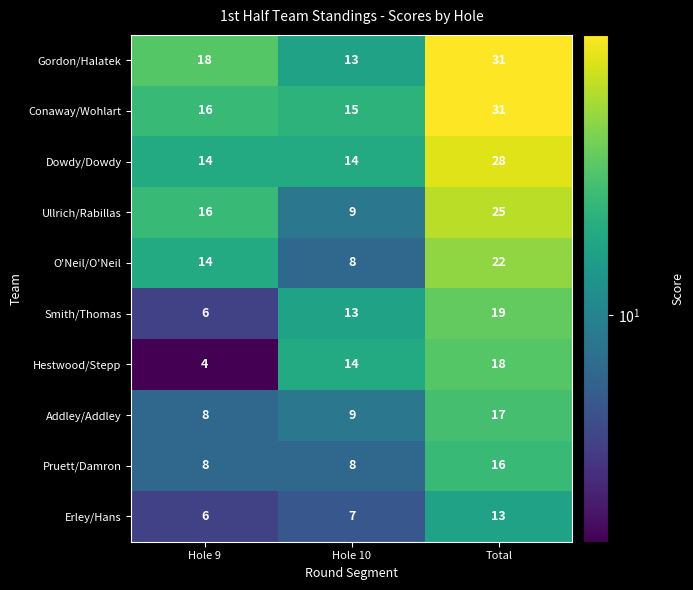

Where is Addley/Addley nearest to the value 12?

Hole 10